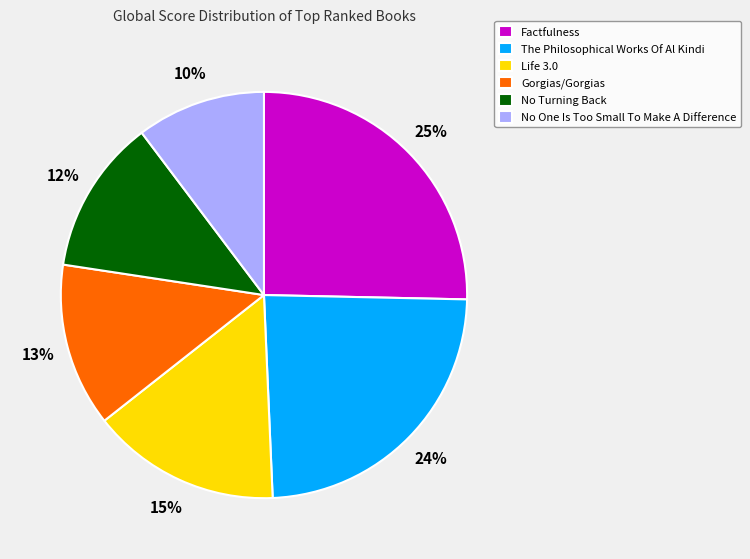

Approximately how many times larger is the value at Life 3.0 compared to Factfulness?

0.6